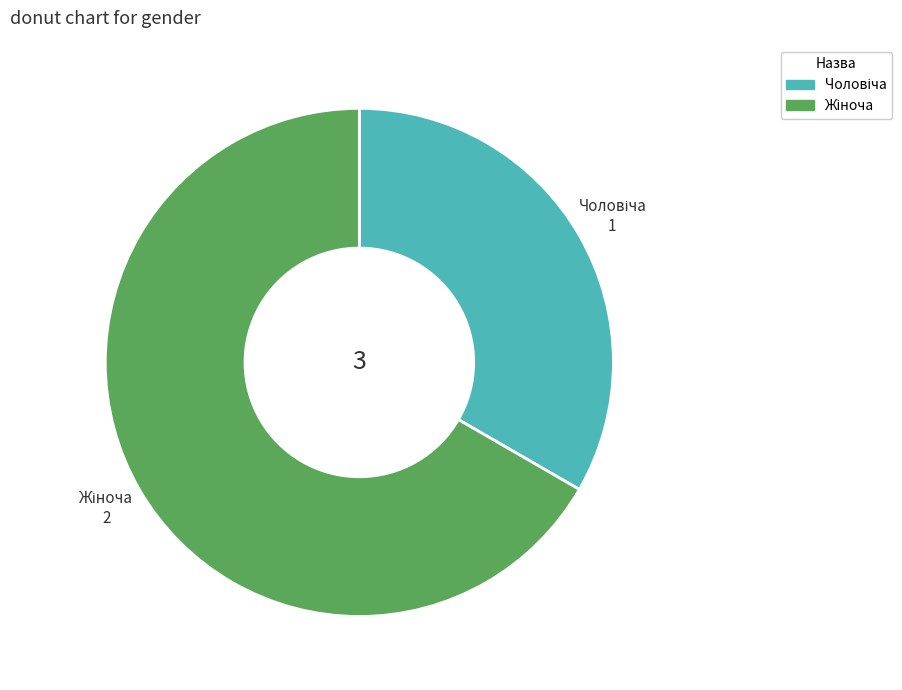

Count the number of slices in the pie.

2